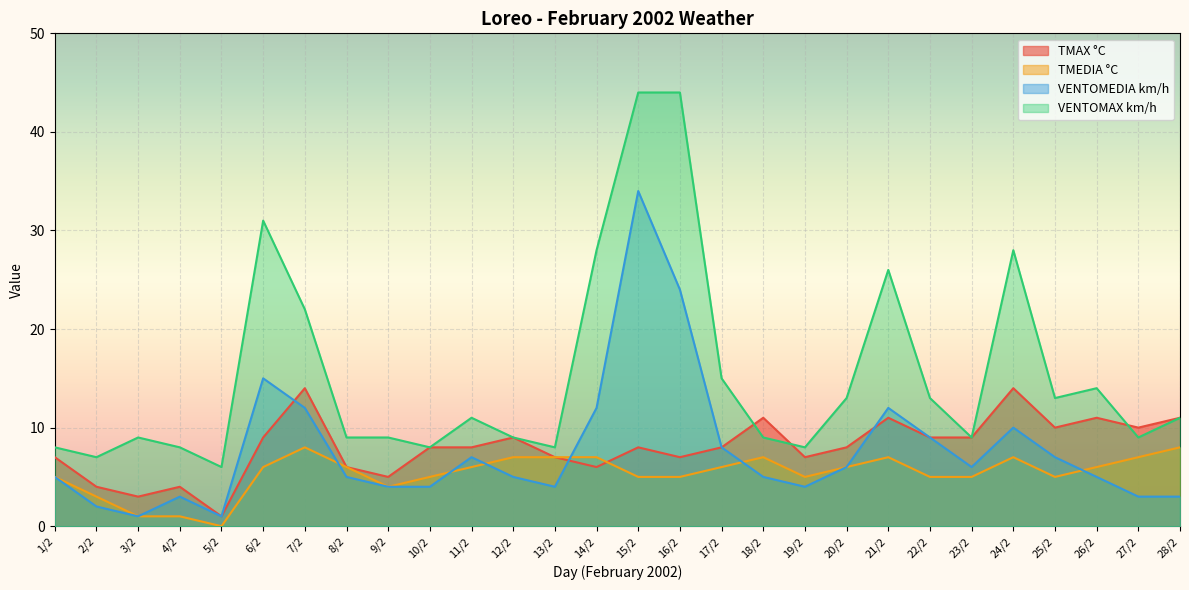

Reading left to right, extract all data points from this chart.

TMAX °C: 1/2=7	2/2=4	3/2=3	4/2=4	5/2=1	6/2=9	7/2=14	8/2=6	9/2=5	10/2=8	11/2=8	12/2=9	13/2=7	14/2=6	15/2=8	16/2=7	17/2=8	18/2=11	19/2=7	20/2=8	21/2=11	22/2=9	23/2=9	24/2=14	25/2=10	26/2=11	27/2=10	28/2=11
TMEDIA °C: 1/2=5	2/2=3	3/2=1	4/2=1	5/2=0	6/2=6	7/2=8	8/2=6	9/2=4	10/2=5	11/2=6	12/2=7	13/2=7	14/2=7	15/2=5	16/2=5	17/2=6	18/2=7	19/2=5	20/2=6	21/2=7	22/2=5	23/2=5	24/2=7	25/2=5	26/2=6	27/2=7	28/2=8
VENTOMEDIA km/h: 1/2=5	2/2=2	3/2=1	4/2=3	5/2=1	6/2=15	7/2=12	8/2=5	9/2=4	10/2=4	11/2=7	12/2=5	13/2=4	14/2=12	15/2=34	16/2=24	17/2=8	18/2=5	19/2=4	20/2=6	21/2=12	22/2=9	23/2=6	24/2=10	25/2=7	26/2=5	27/2=3	28/2=3
VENTOMAX km/h: 1/2=8	2/2=7	3/2=9	4/2=8	5/2=6	6/2=31	7/2=22	8/2=9	9/2=9	10/2=8	11/2=11	12/2=9	13/2=8	14/2=28	15/2=44	16/2=44	17/2=15	18/2=9	19/2=8	20/2=13	21/2=26	22/2=13	23/2=9	24/2=28	25/2=13	26/2=14	27/2=9	28/2=11